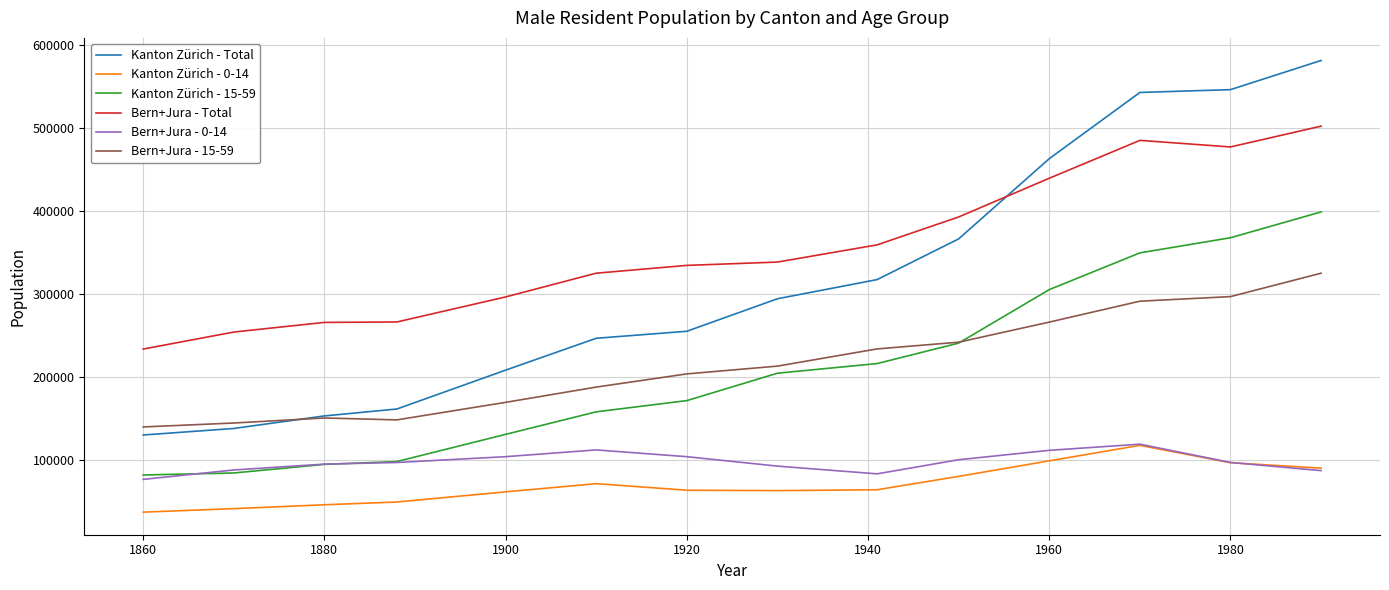

Which series has the widest spread of values?

Kanton Zürich - Total